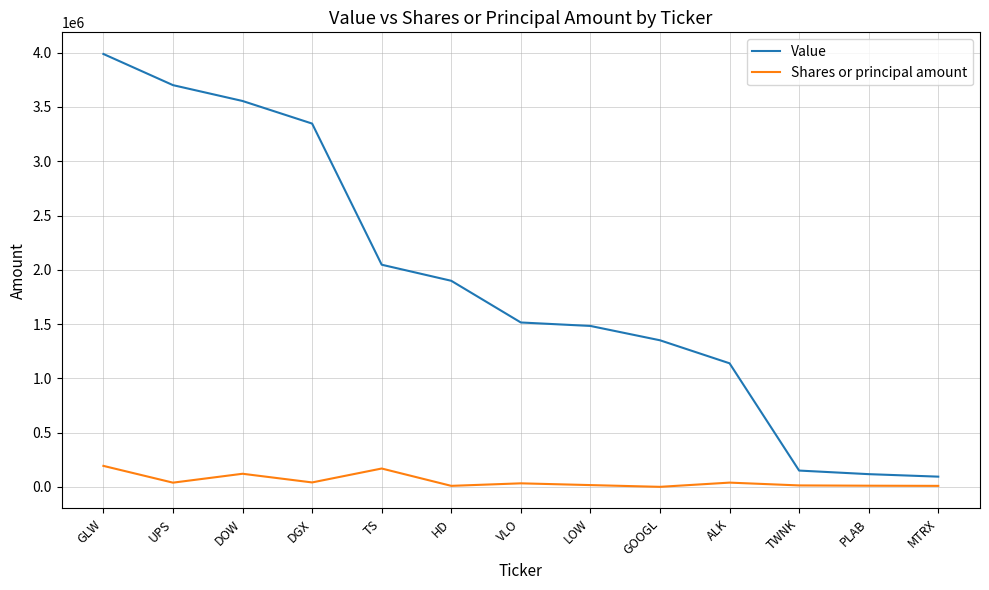

The value of Value at VLO is 1515000. True or false?

True